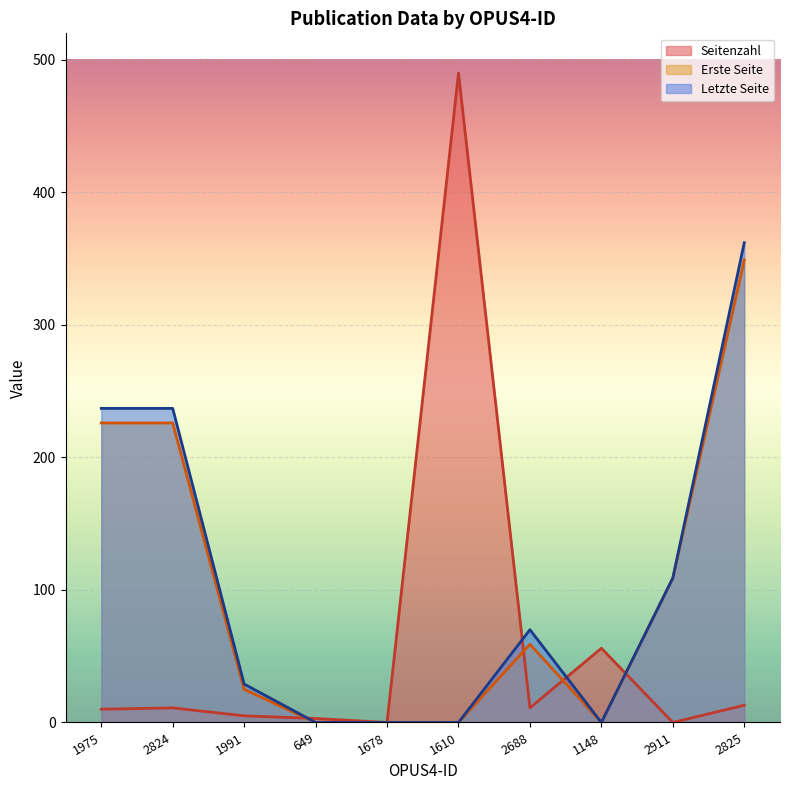

True or false: Erste Seite and Letzte Seite cross at least once.

False